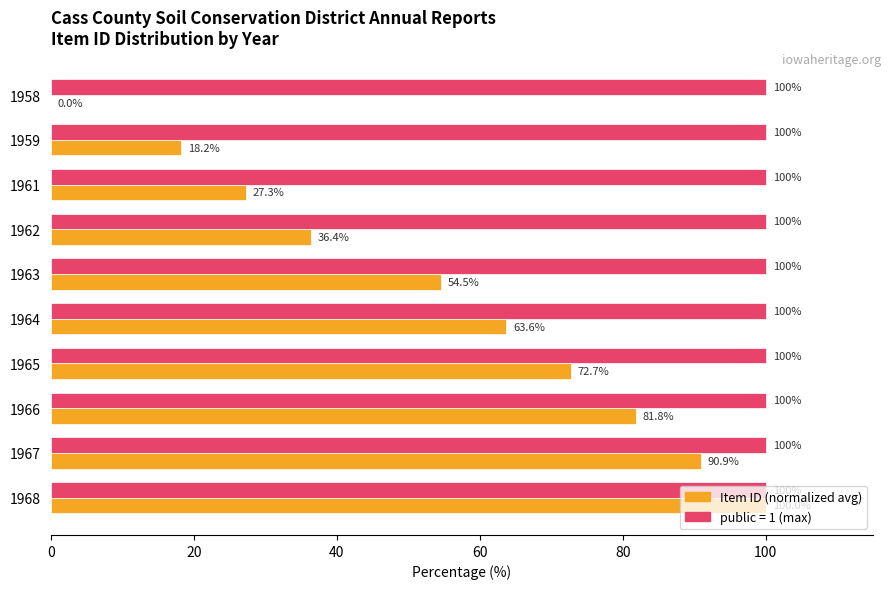

What is the greatest value displayed?

100.0